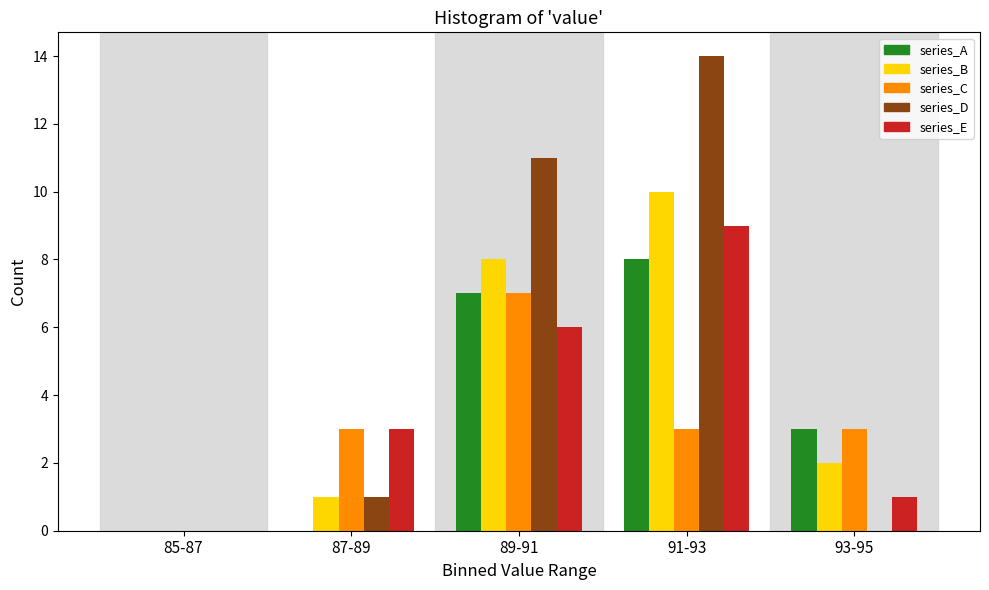

Reading left to right, what are all the values shown in this chart?

series_A: 85-87=0	87-89=0	89-91=7	91-93=8	93-95=3
series_B: 85-87=0	87-89=1	89-91=8	91-93=10	93-95=2
series_C: 85-87=0	87-89=3	89-91=7	91-93=3	93-95=3
series_D: 85-87=0	87-89=1	89-91=11	91-93=14	93-95=0
series_E: 85-87=0	87-89=3	89-91=6	91-93=9	93-95=1